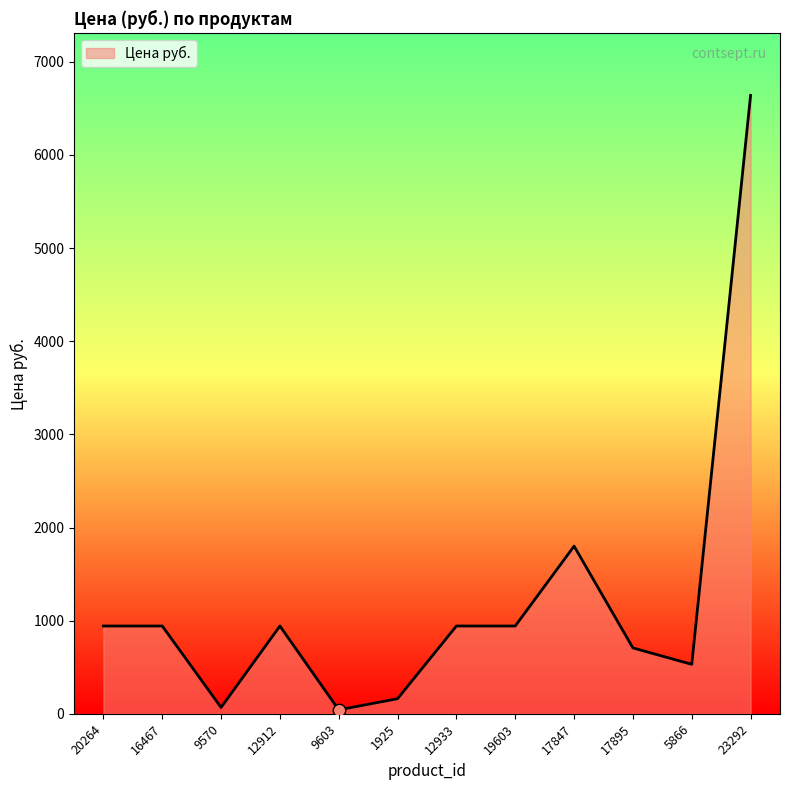

Which has a higher value, 17847 or 12912?

17847